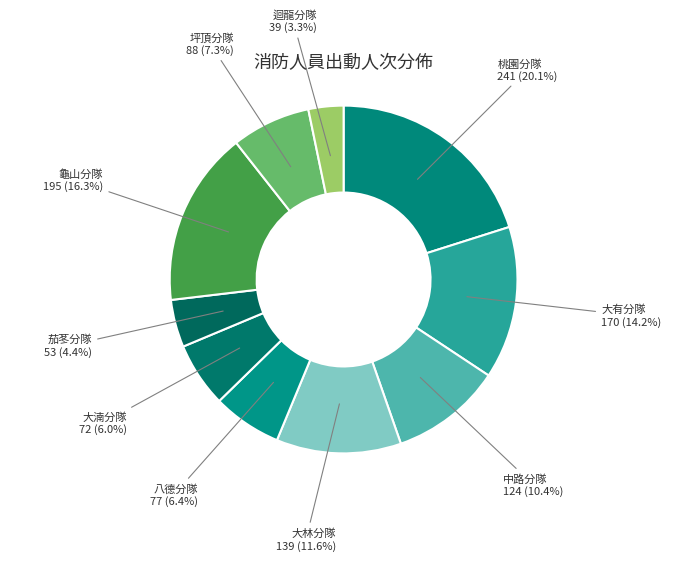

Count the number of slices in the pie.

10